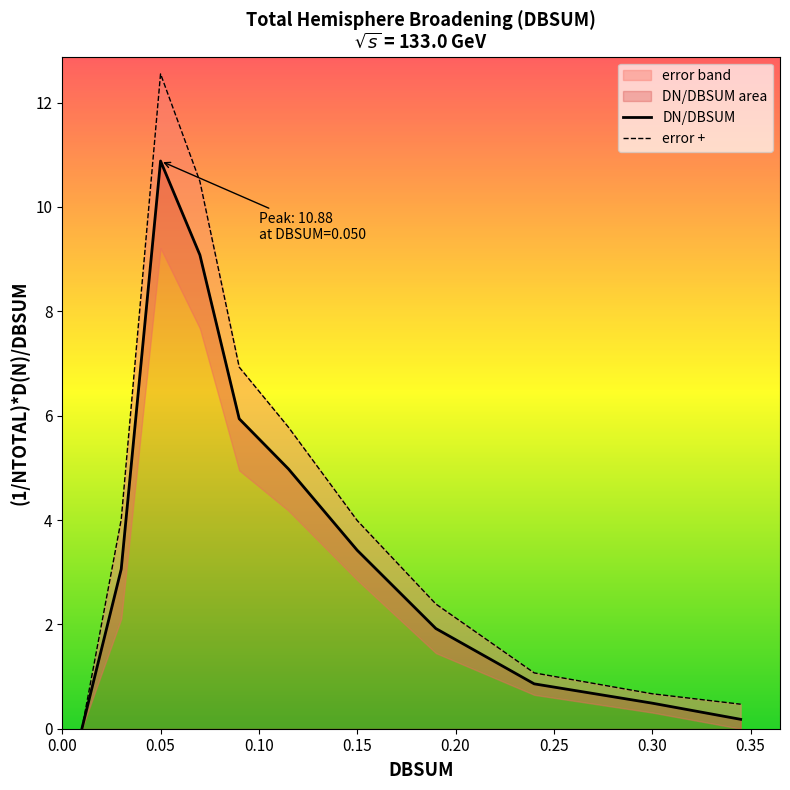

List the series in order of their overall mean, highest first.

error +, DN/DBSUM